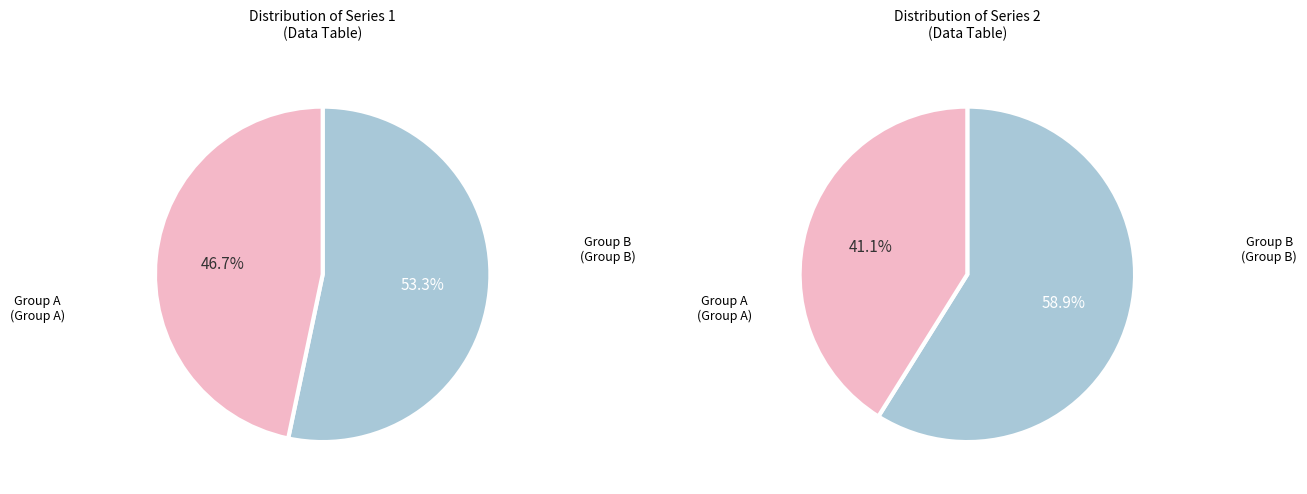

True or false: 7 accounts for 11% of the total.

True